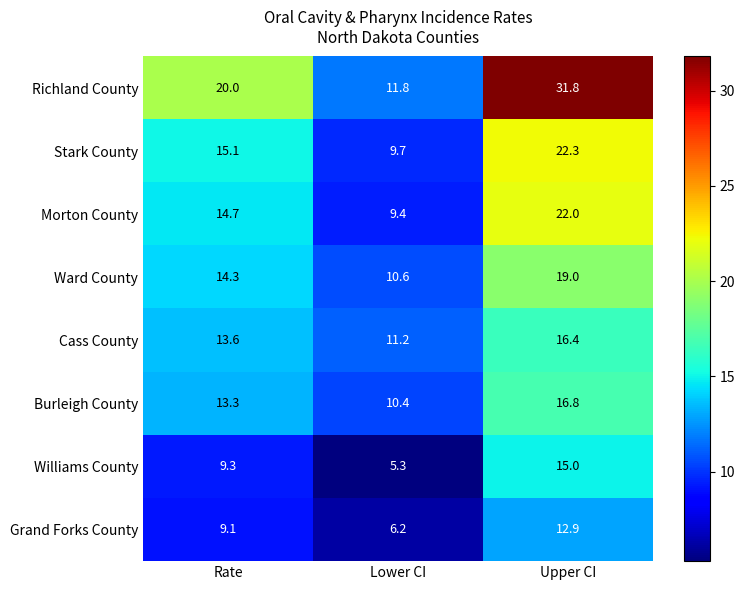

Reading left to right, list all the values displayed in this chart.

Richland County: 20.0	11.8	31.8
Stark County: 15.1	9.7	22.3
Morton County: 14.7	9.4	22.0
Ward County: 14.3	10.6	19.0
Cass County: 13.6	11.2	16.4
Burleigh County: 13.3	10.4	16.8
Williams County: 9.3	5.3	15.0
Grand Forks County: 9.1	6.2	12.9